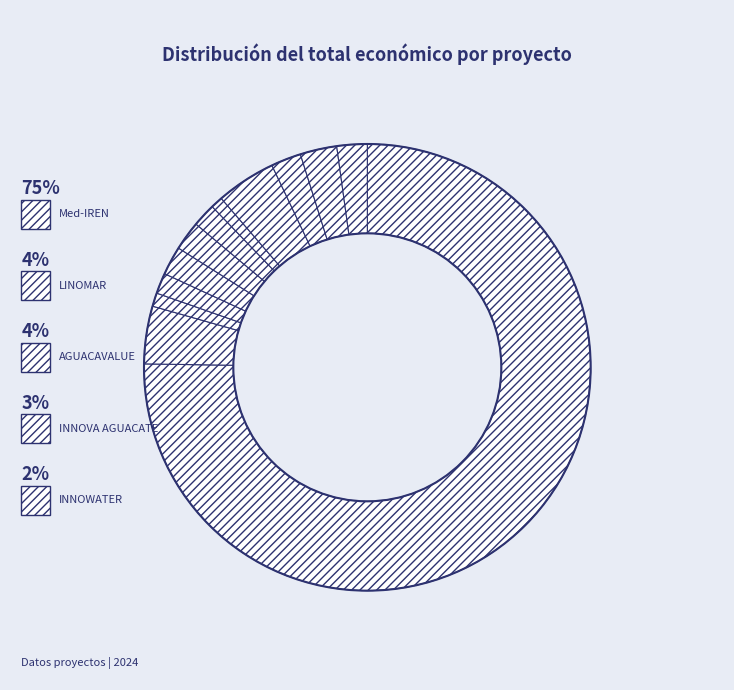

How many segments does this pie chart have?

12